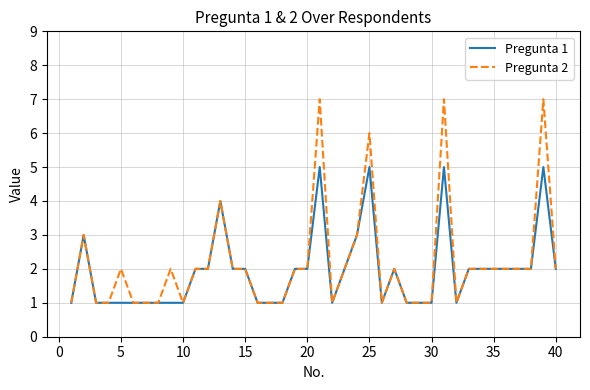

Reading right to left, what are all the values shown in this chart?

Pregunta 1: 2	5	2	2	2	2	2	2	1	5	1	1	1	2	1	5	3	2	1	5	2	2	1	1	1	2	2	4	2	2	1	1	1	1	1	1	1	1	3	1
Pregunta 2: 2	7	2	2	2	2	2	2	1	7	1	1	1	2	1	6	3	2	1	7	2	2	1	1	1	2	2	4	2	2	1	2	1	1	1	2	1	1	3	1